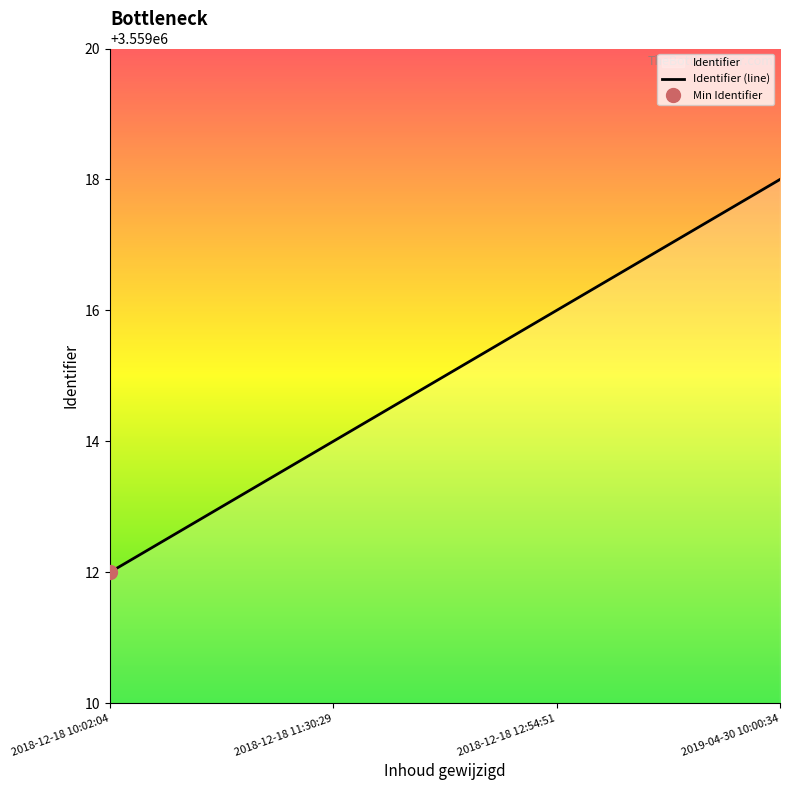

Reading right to left, transcribe all the data shown in this chart.

3559018	3559016	3559014	3559012